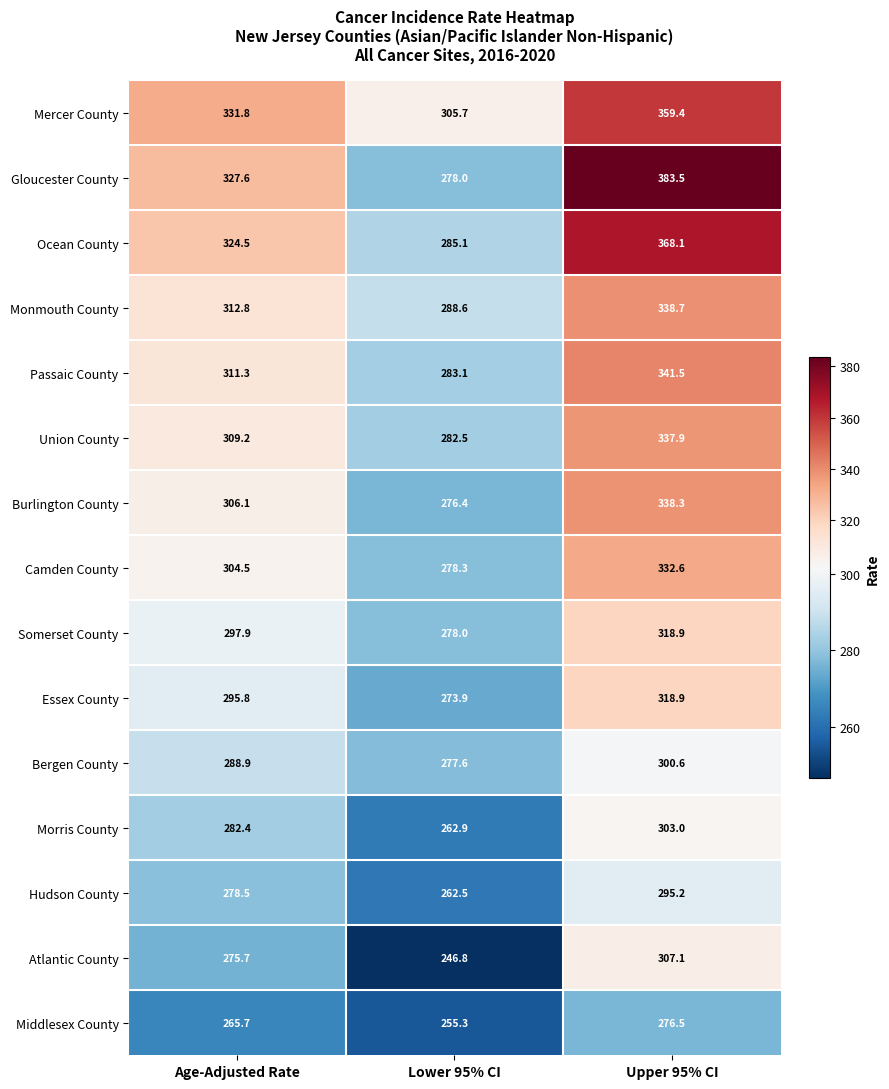

What is the minimum value for Union County?

282.5